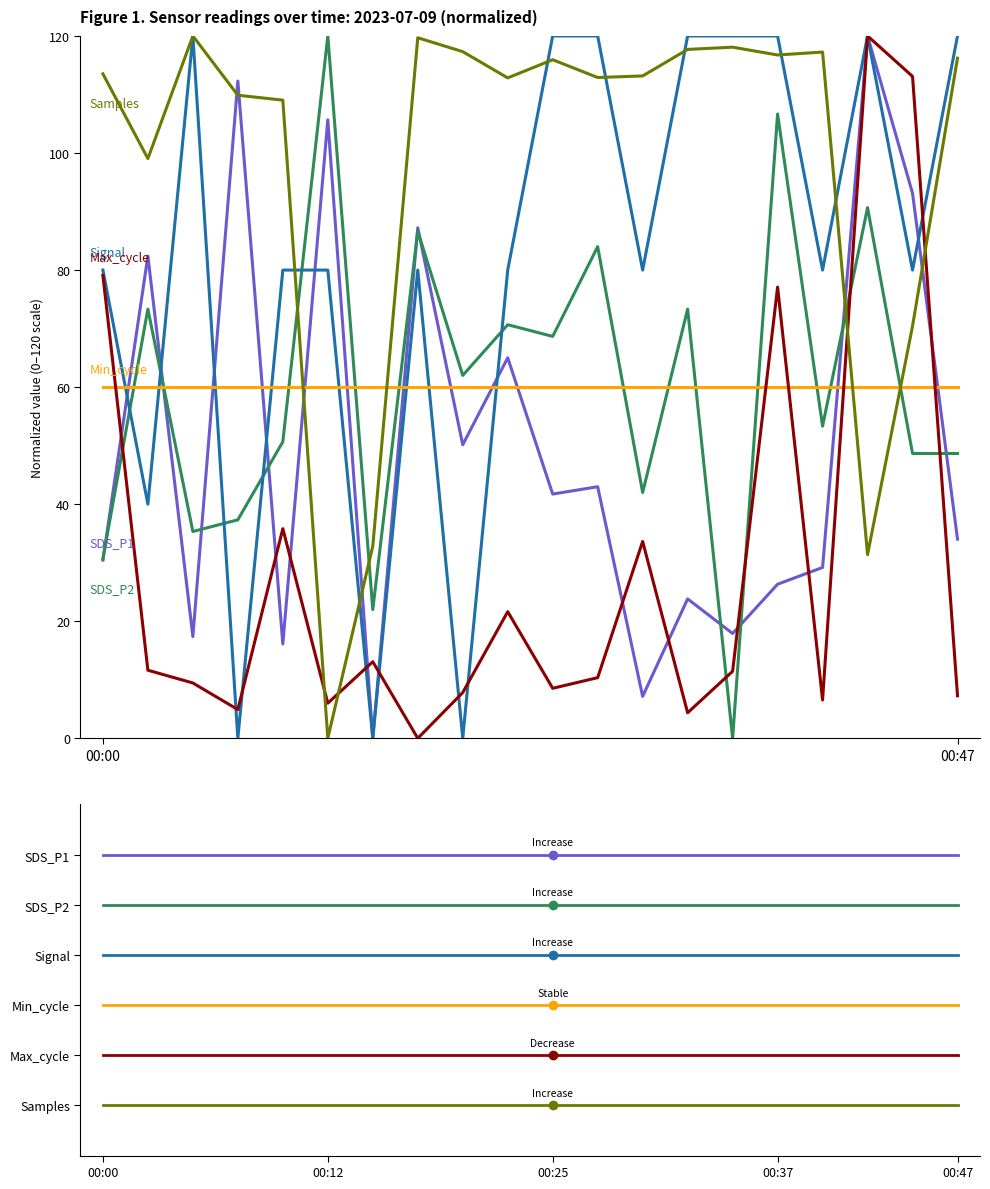

Does the chart display data point markers on the line(s)?

No